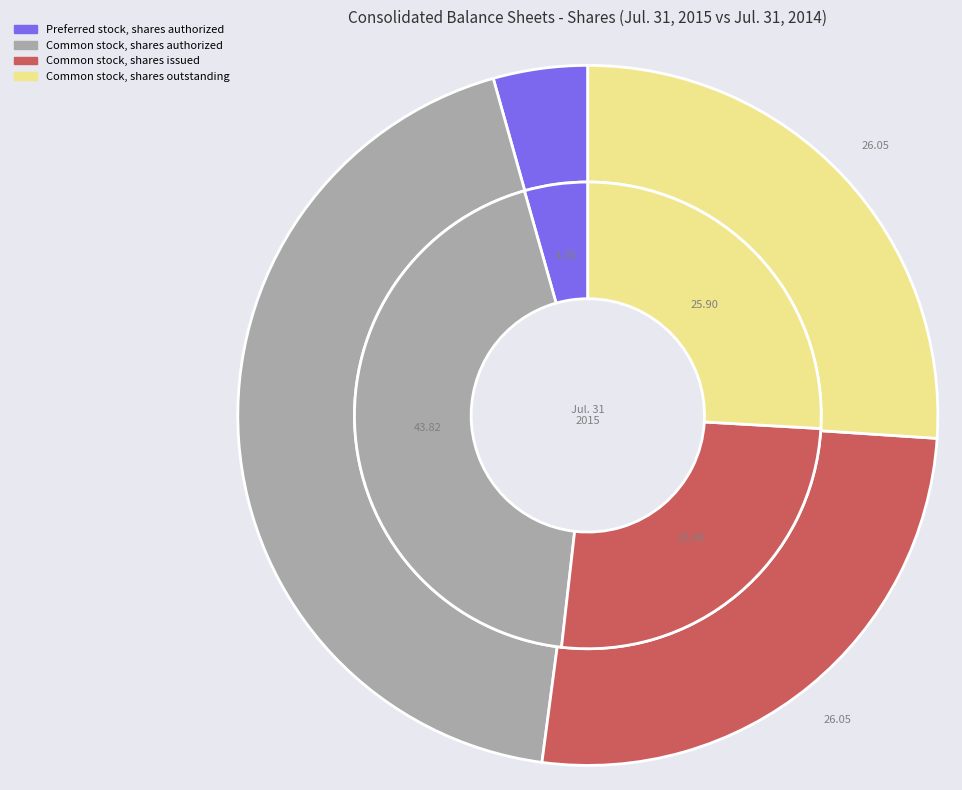

Combined, what portion of the pie is values_2014 and 3?

43.8%